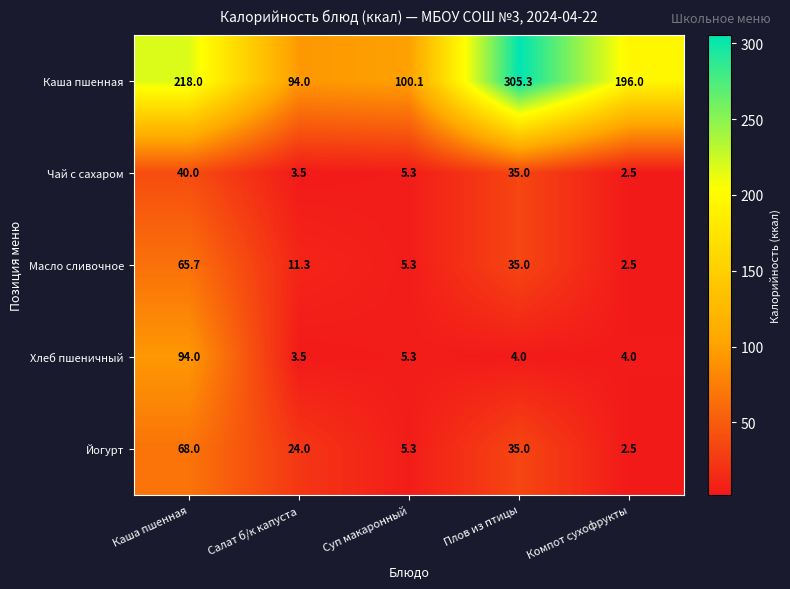

What is the sum of all Чай с сахаром values?

86.3